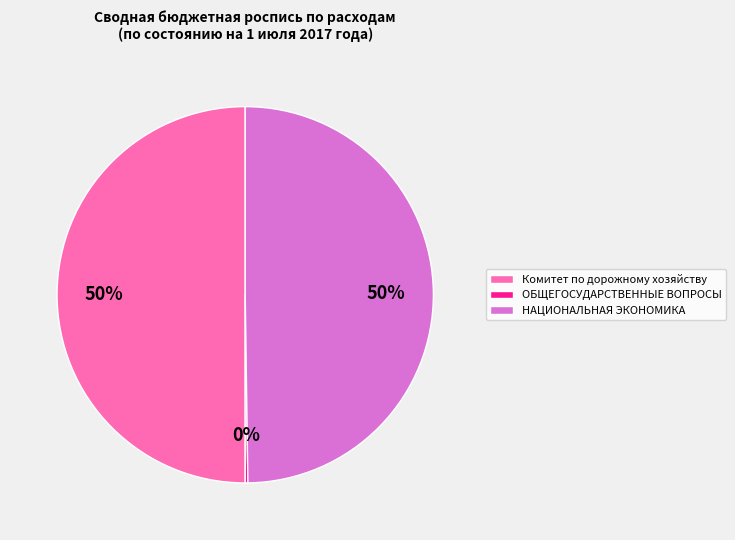

To the nearest percent, what is the average slice percentage?

33%